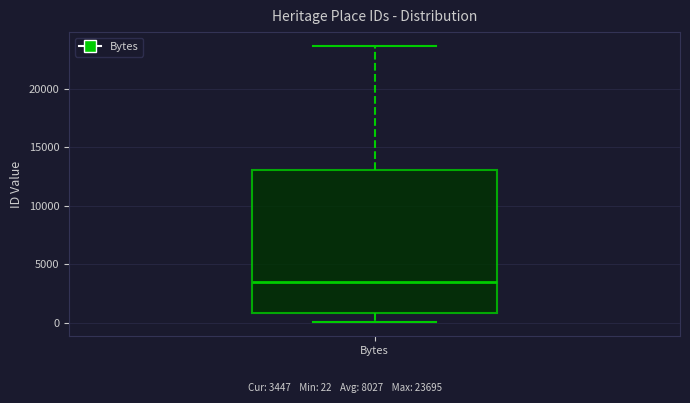

Transcribe this box plot: give where the median line is, the range the box spans, and where the two whiskers end, as read against the y-axis. The values are not printed on the chart, so give them approximately, as read against the axis.

median 3500, box 1000 to 13000, whiskers 0 to 23500